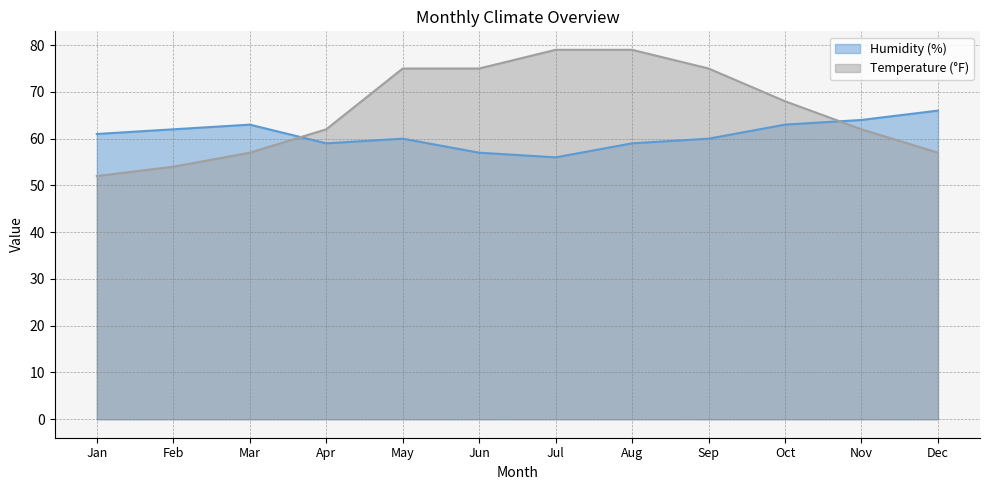

Rank the series at Sep from highest to lowest value.

Temperature (°F), Humidity (%)